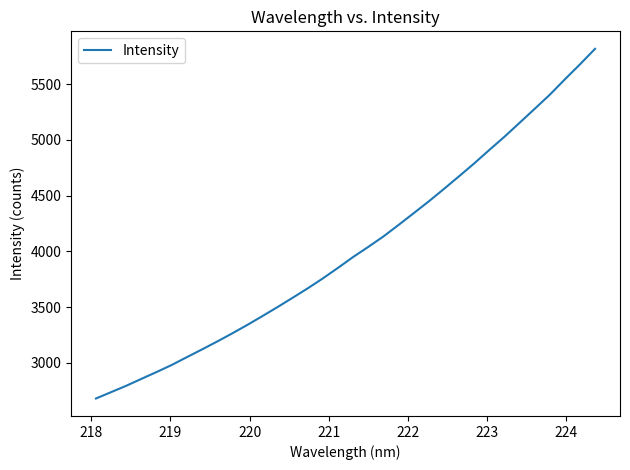

What is the smallest value displayed?

2679.1